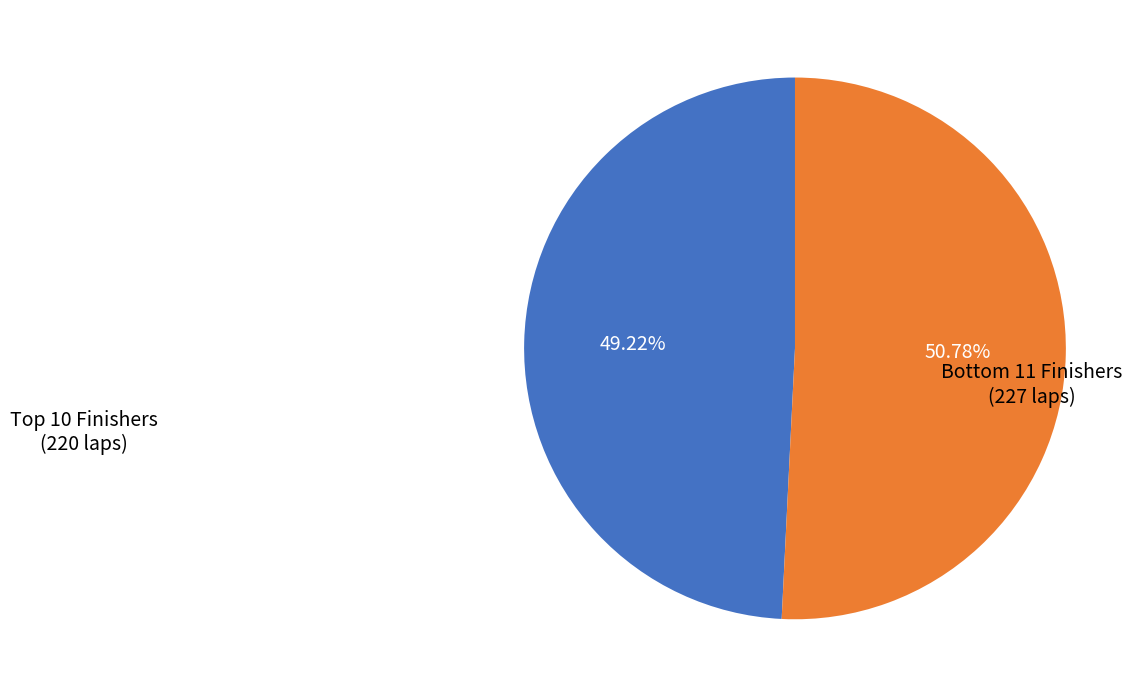

Is there any slice that represents more than half of the pie?

Yes